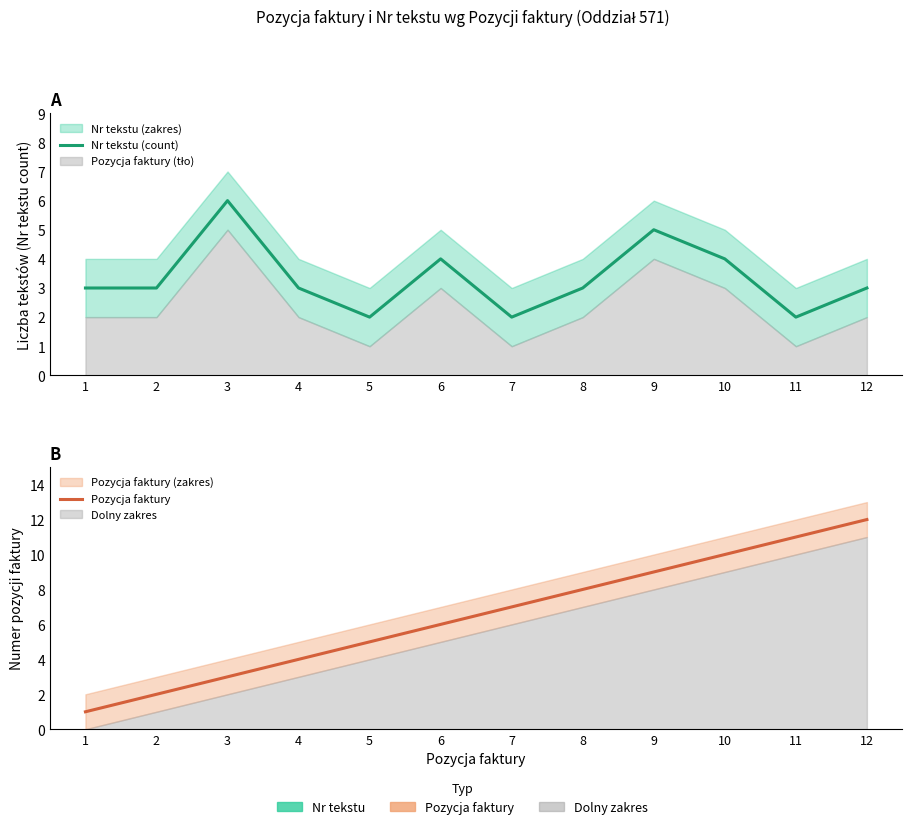

At 1, list the series in order from largest to smallest.

Nr tekstu (count), Pozycja faktury